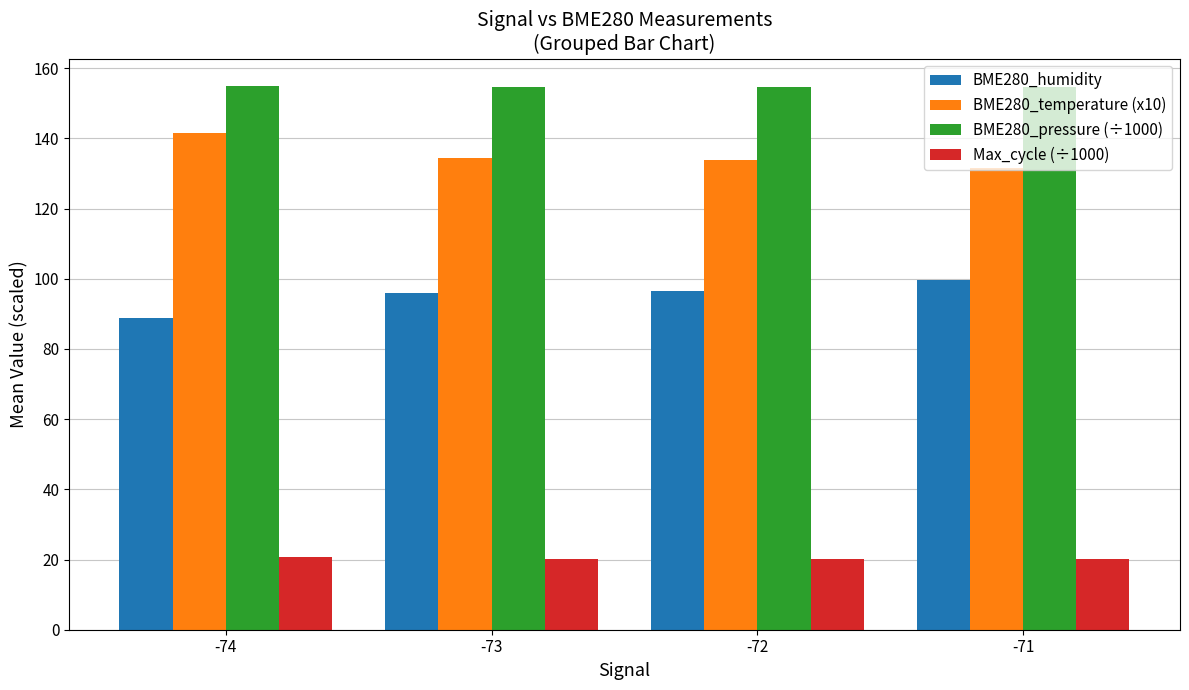

What is the minimum value shown in the chart?

20.0